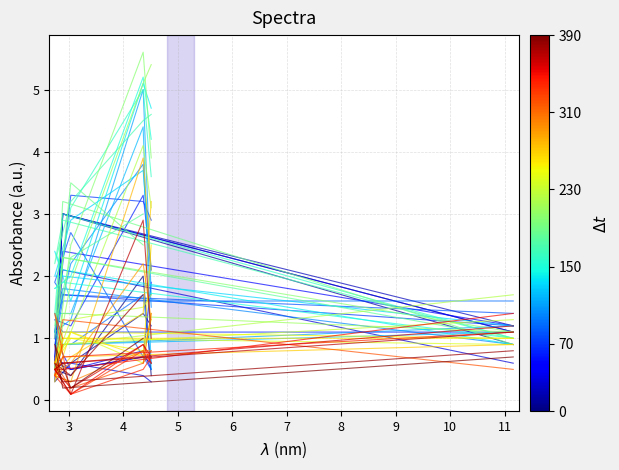

What is the average value of the 2007/05/24 00:05 series?

1.2